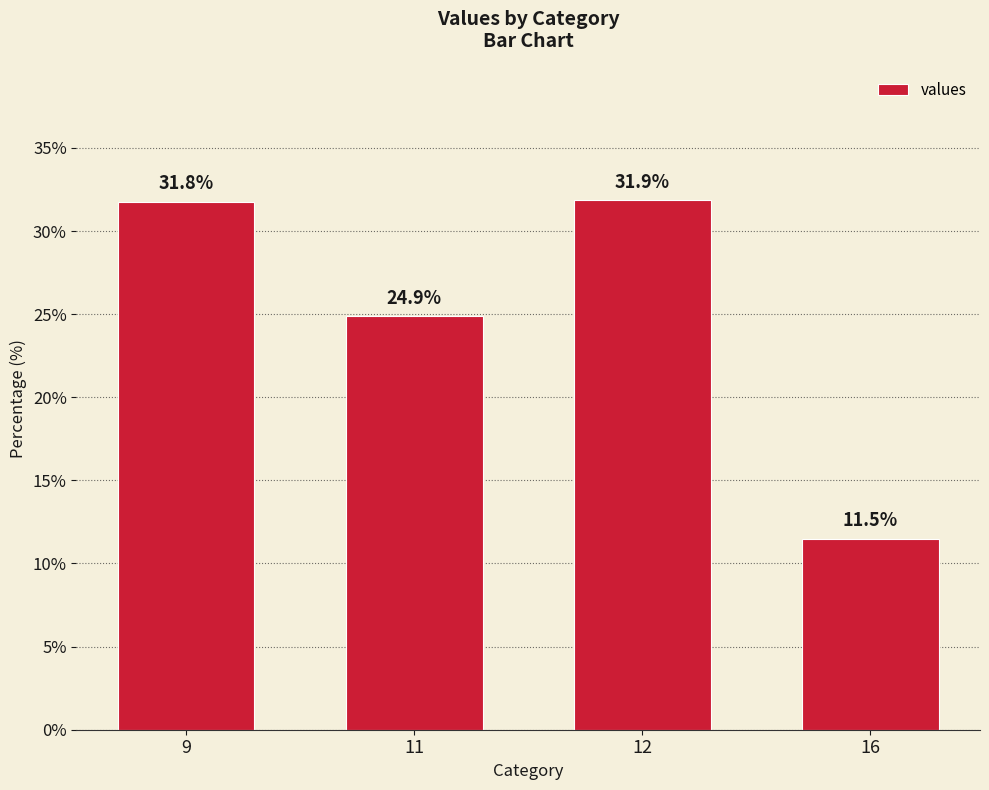

List the labels in order of value, smallest first.

16, 11, 9, 12